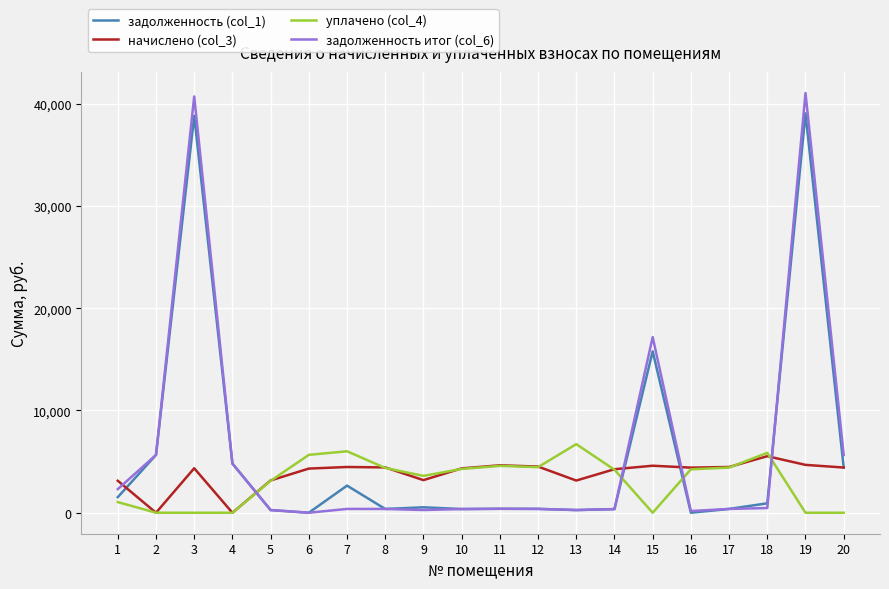

True or false: начислено (col_3) has a value of 1722.9 at 8.

False